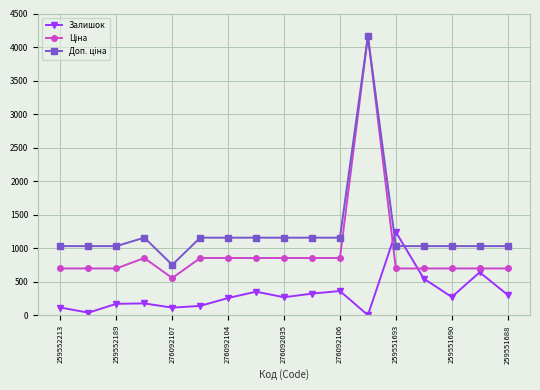

True or false: Залишок has more than 1 points higher than both neighbors.

True